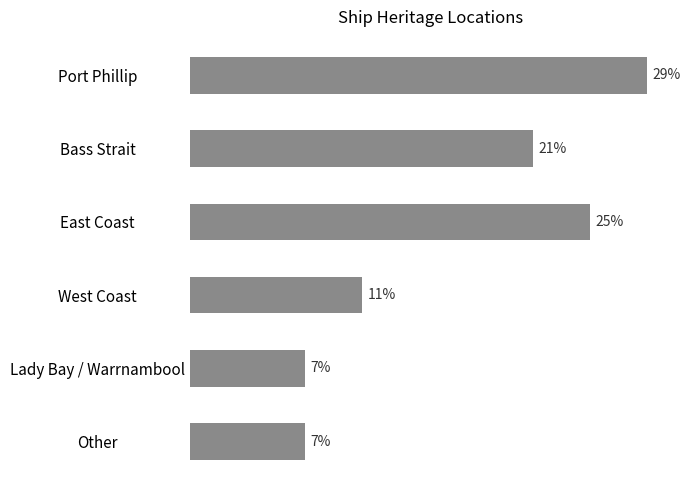

Does the chart contain any negative values?

No